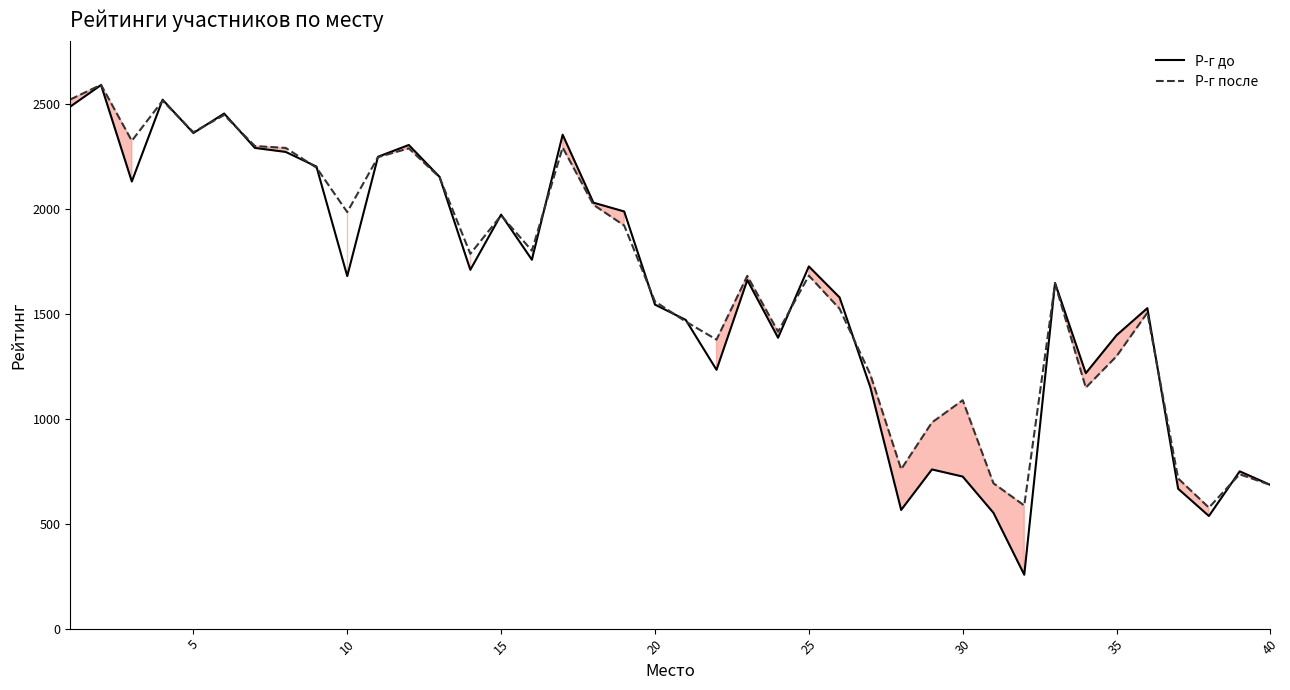

True or false: Р-г после has a value of 685 at 40.

True